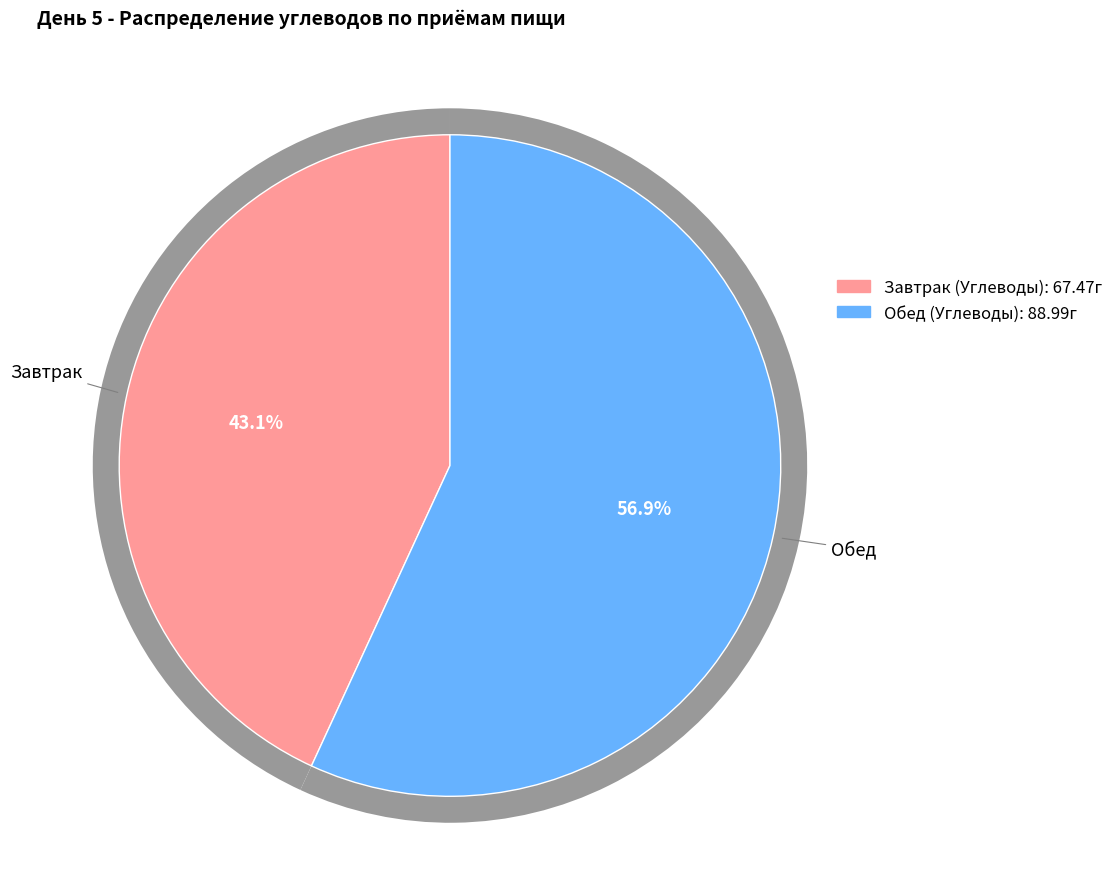

Is there a majority slice in this chart?

Yes